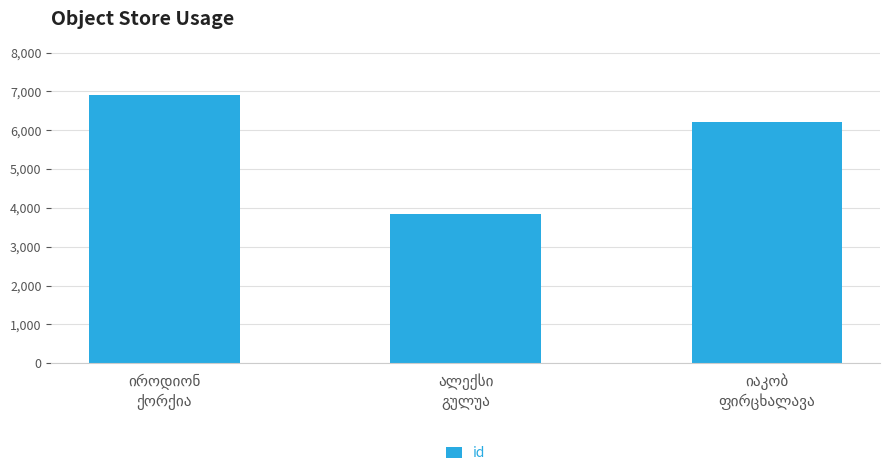

Reading left to right, list all the values displayed in this chart.

6903	3854	6205